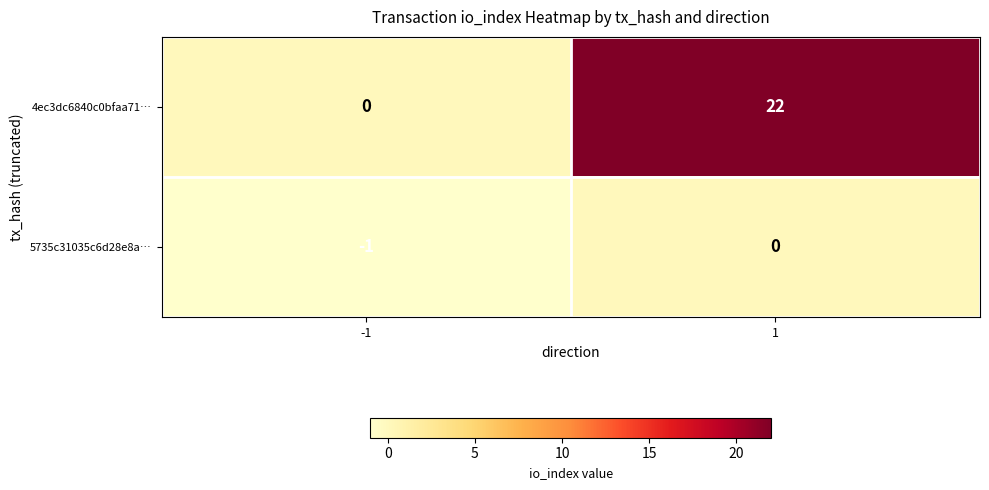

Rank the series at 1 from lowest to highest value.

5735c31035c6d28e8a…, 4ec3dc6840c0bfaa71…